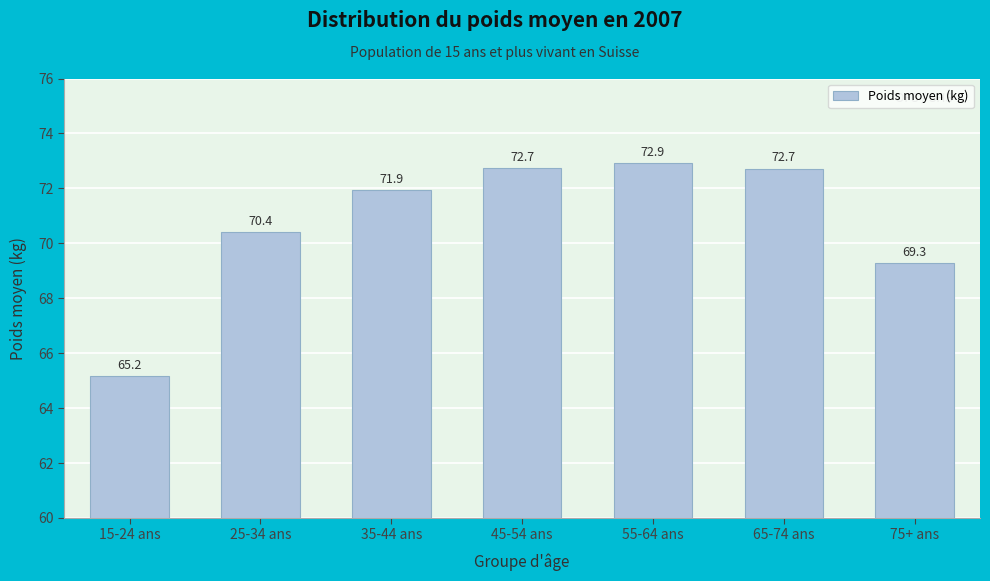

Reading left to right, transcribe all the data shown in this chart.

65.2	70.4	71.9	72.7	72.9	72.7	69.3